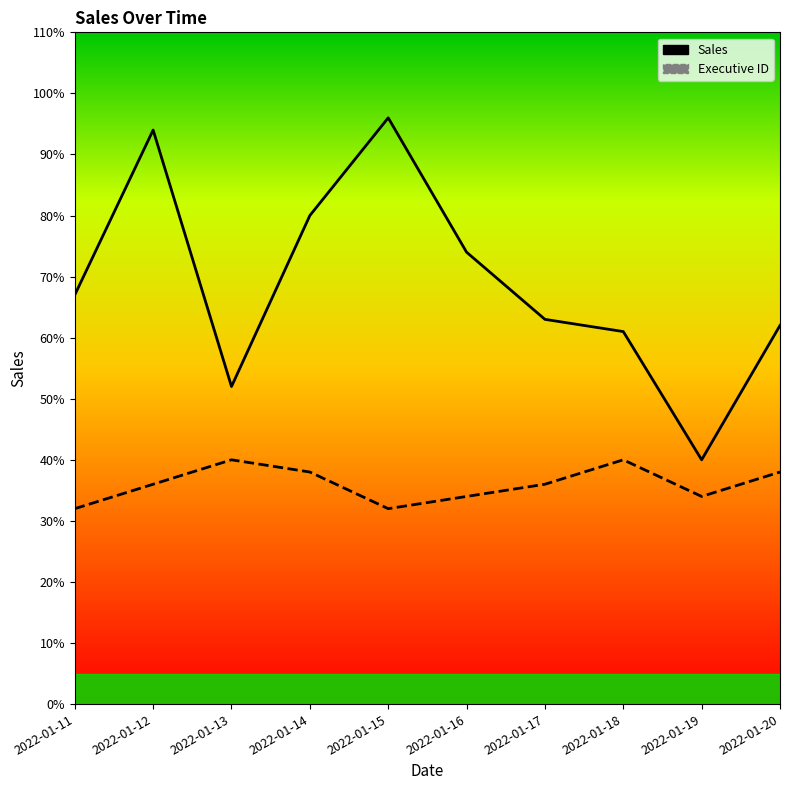

How many data points in Executive ID are less than 36?

4